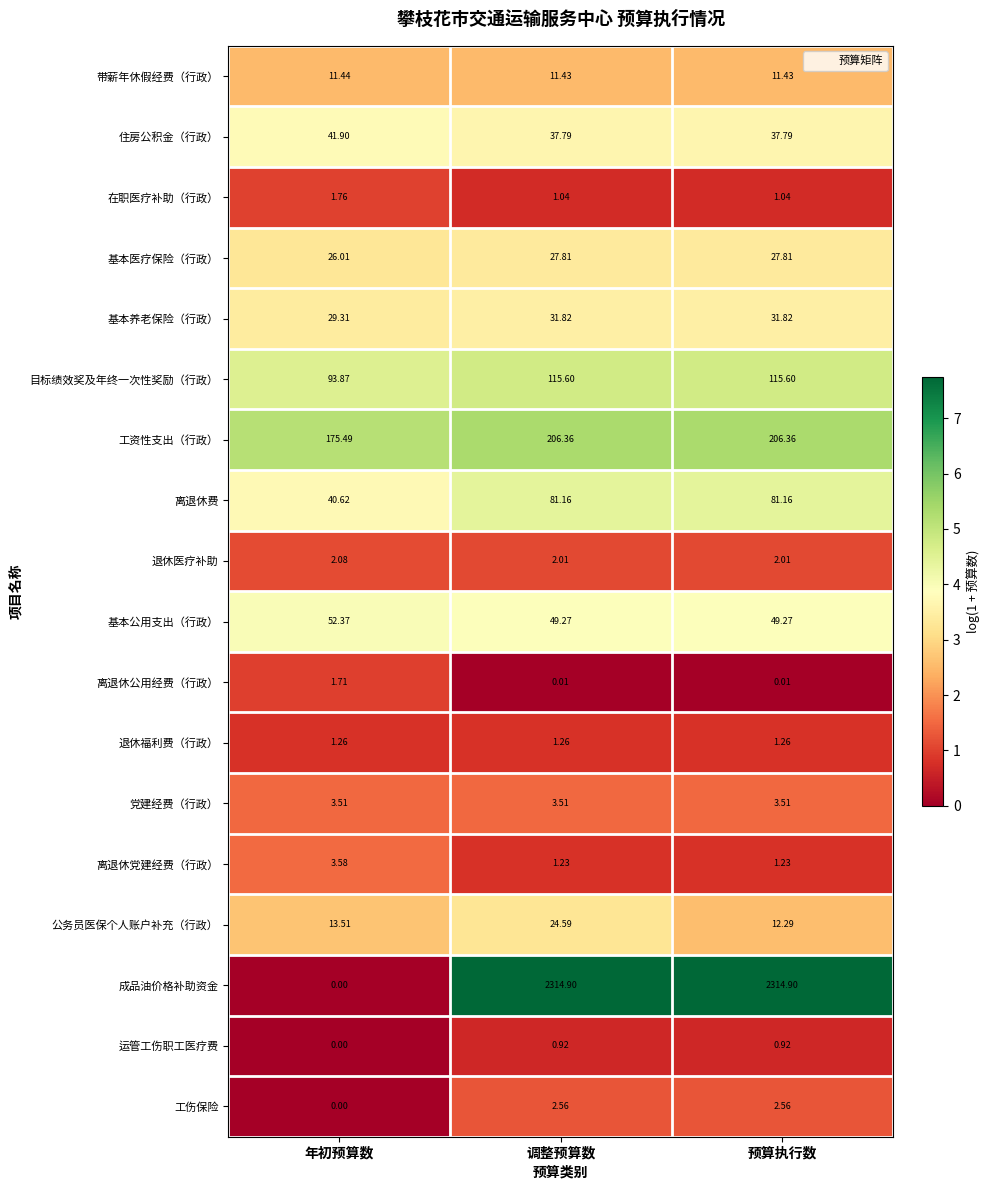

Which series has the largest total across all categories?

成品油价格补助资金